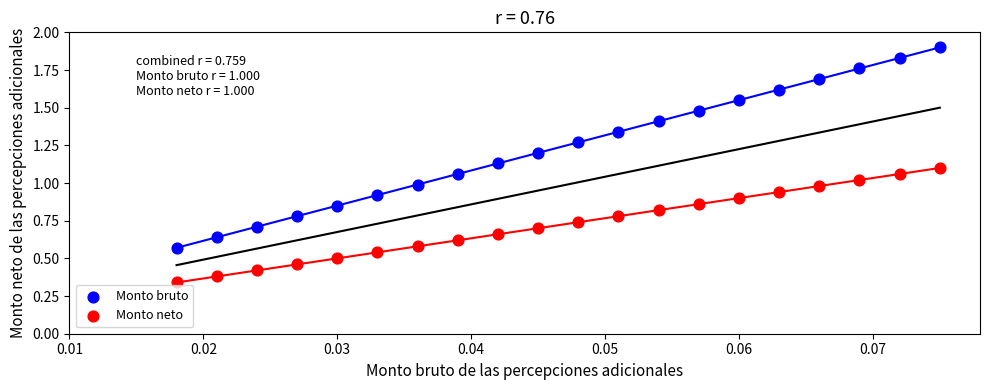

Which series reaches the minimum Y coordinate?

Monto neto